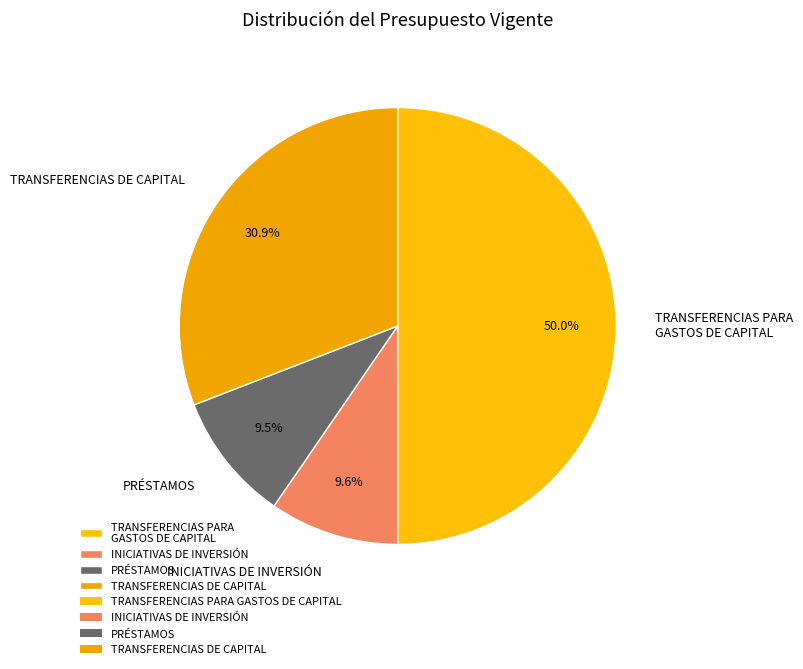

To the nearest percent, what is the combined percentage of TRANSFERENCIAS DE CAPITAL and TRANSFERENCIAS PARA GASTOS DE CAPITAL?

81%